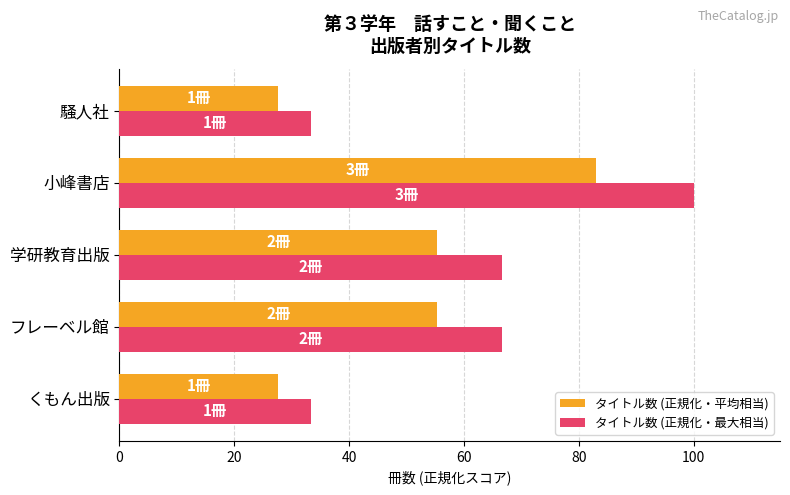

What is the difference between the タイトル数 (正規化・平均相当) values at 小峰書店 and くもん出版?

55.3